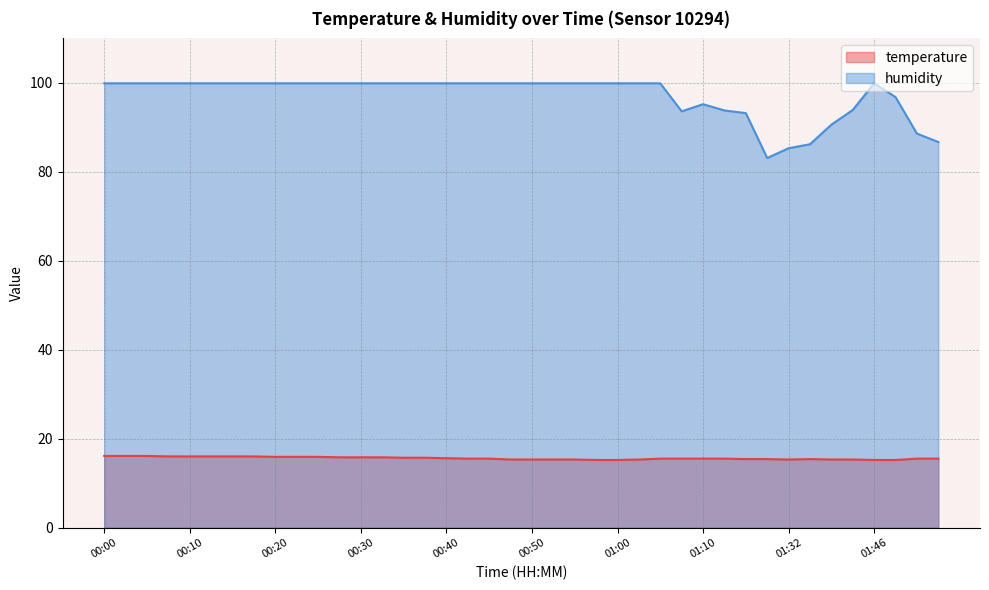

What is the total value across all series at 01:05?

115.4